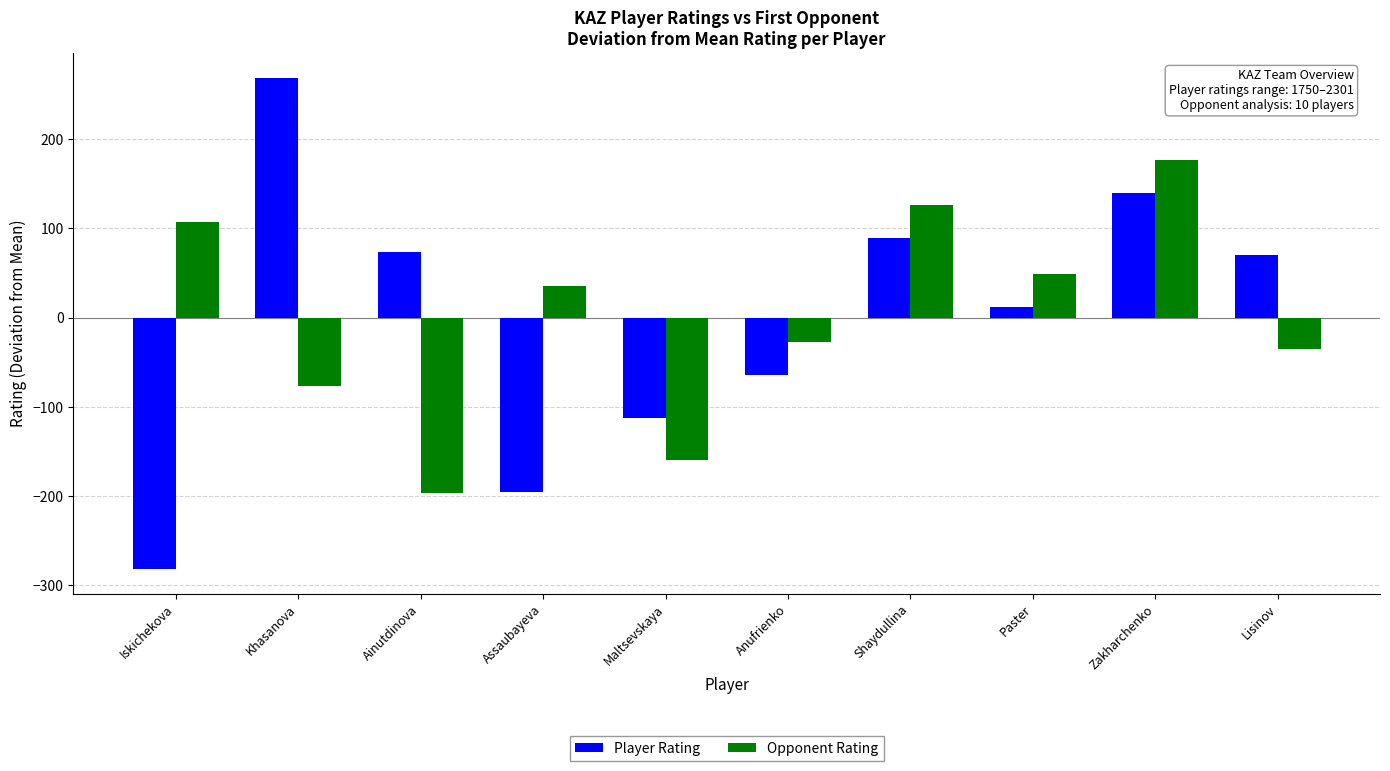

What is the approximate value of Player Rating at Shaydullina?

89.2